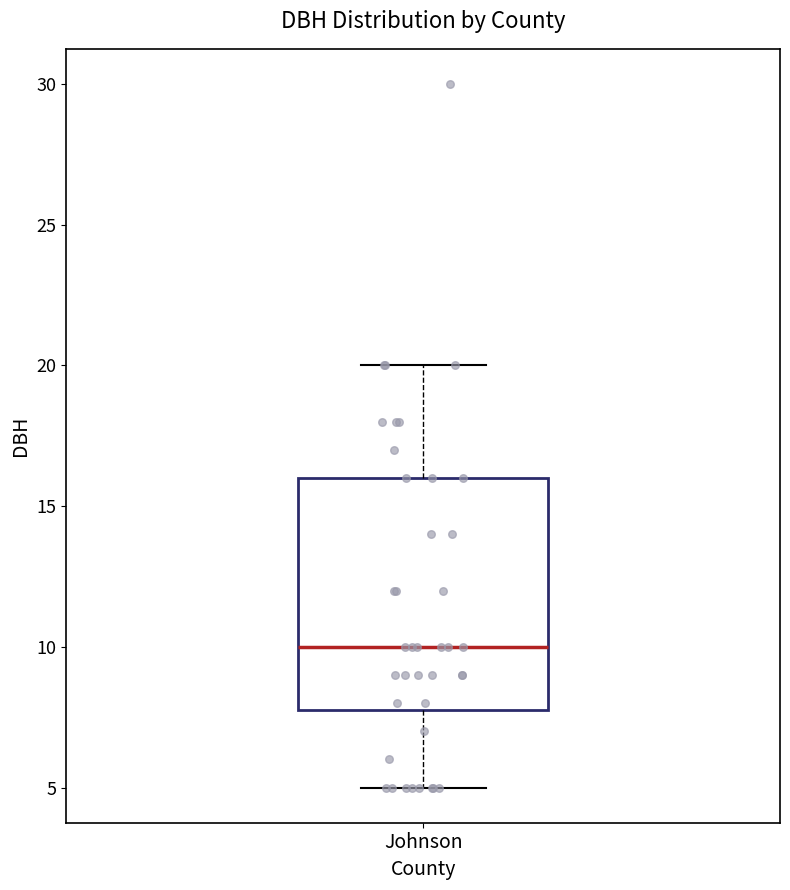

Transcribe this box plot: give where the median line is, the range the box spans, and where the two whiskers end, as read against the y-axis. The values are not printed on the chart, so give them approximately, as read against the axis.

median 10, box 8 to 16, whiskers 5 to 20